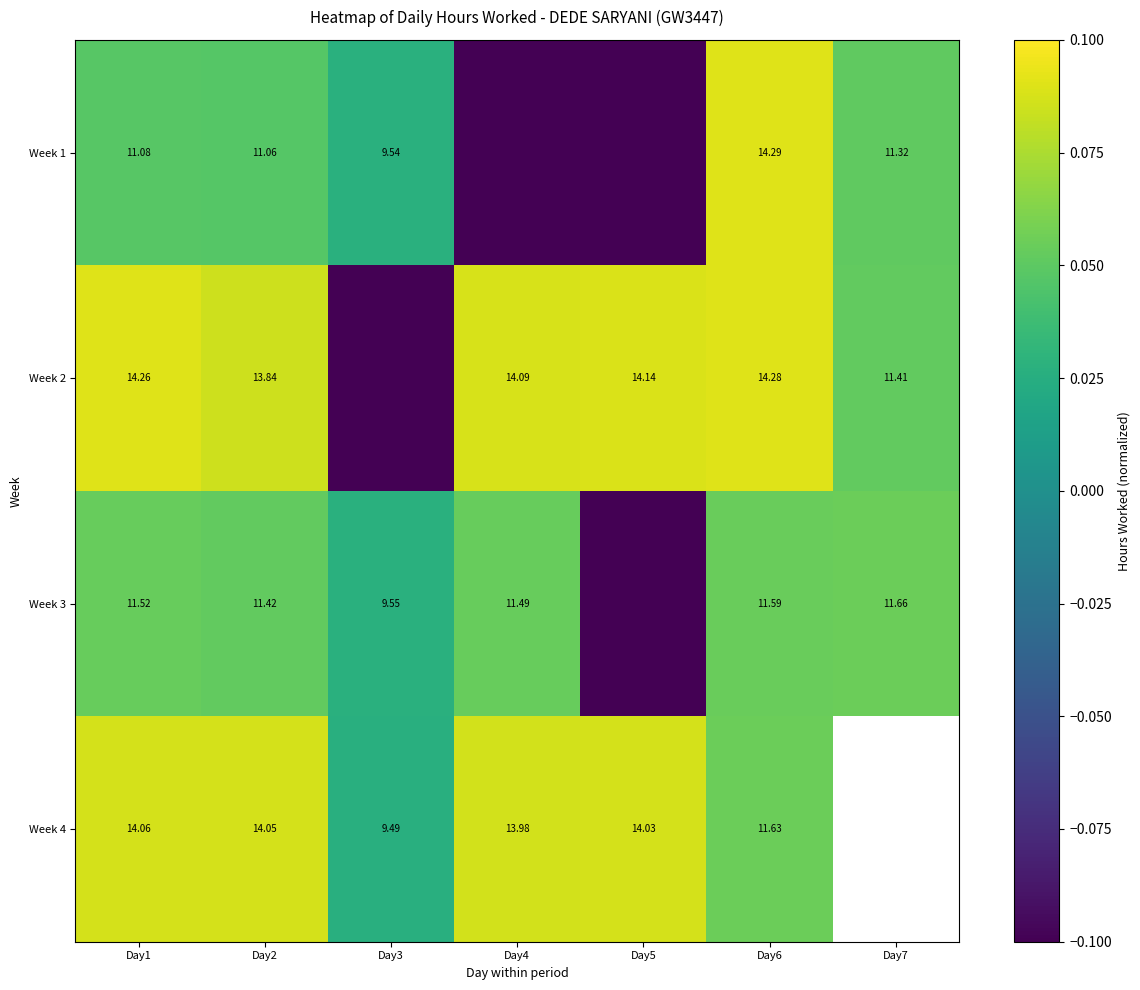

Is the value of Week 3 at Day4 greater than the value of Week 4 at Day1?

No